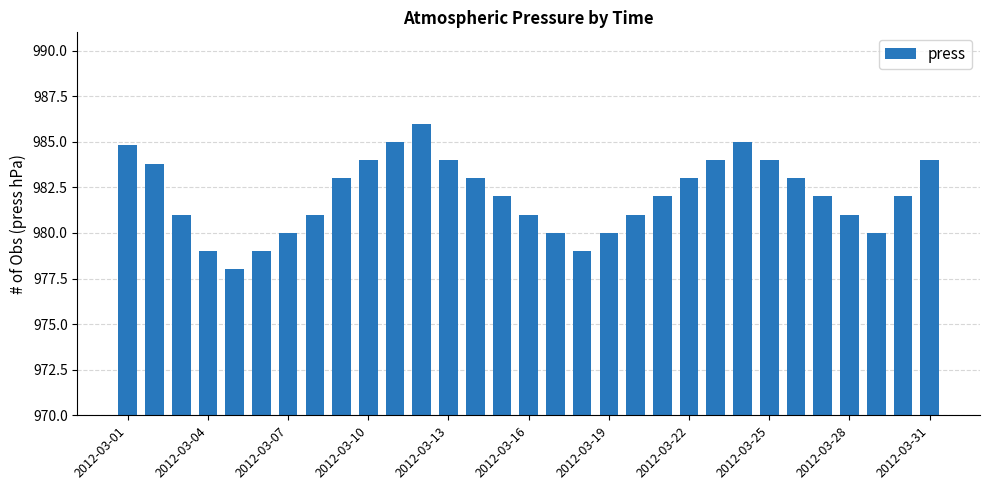

What is the smallest value displayed?

978.0